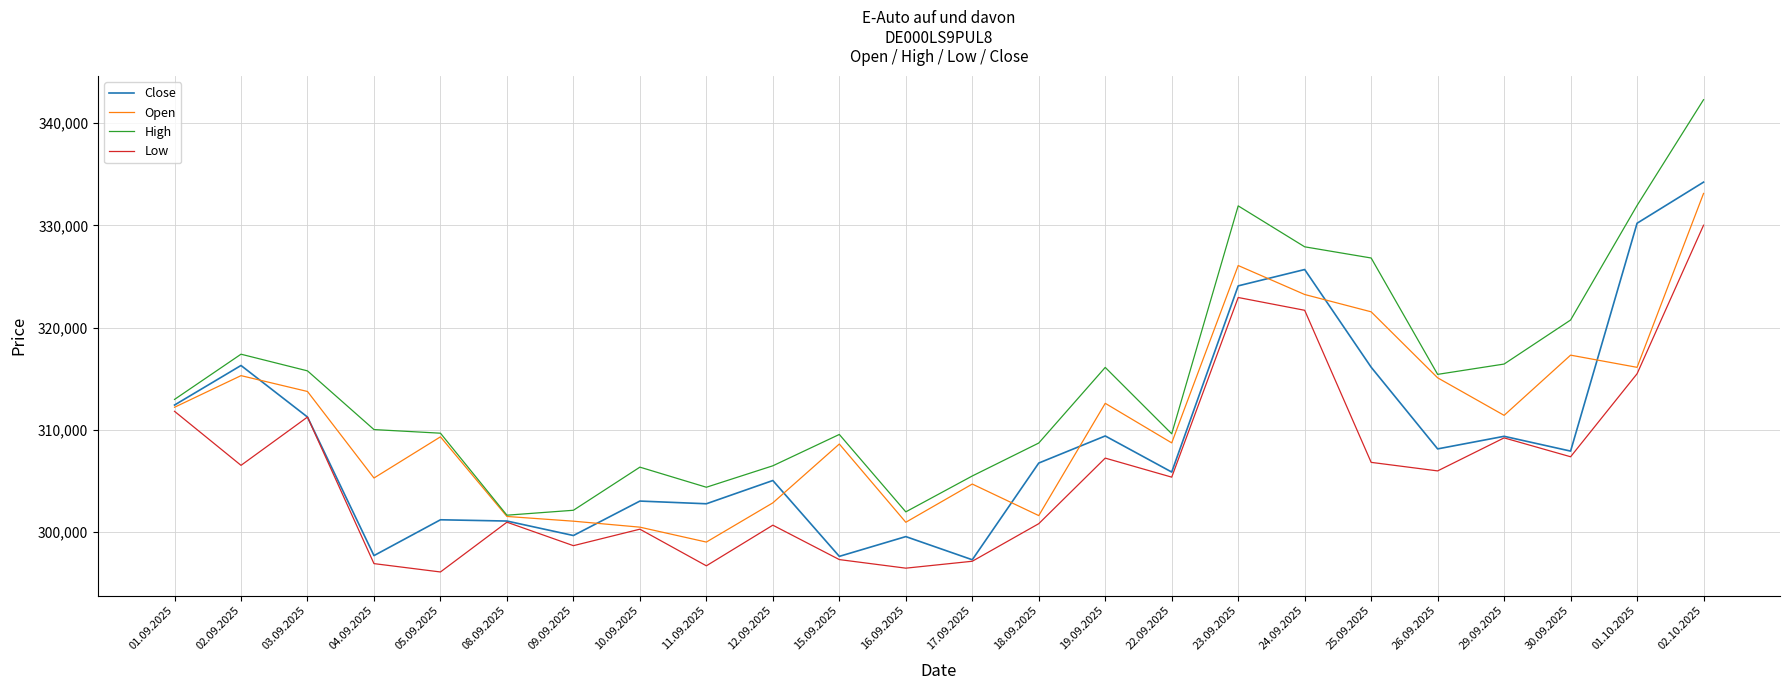

List the series in order of their overall mean, highest first.

High, Open, Close, Low